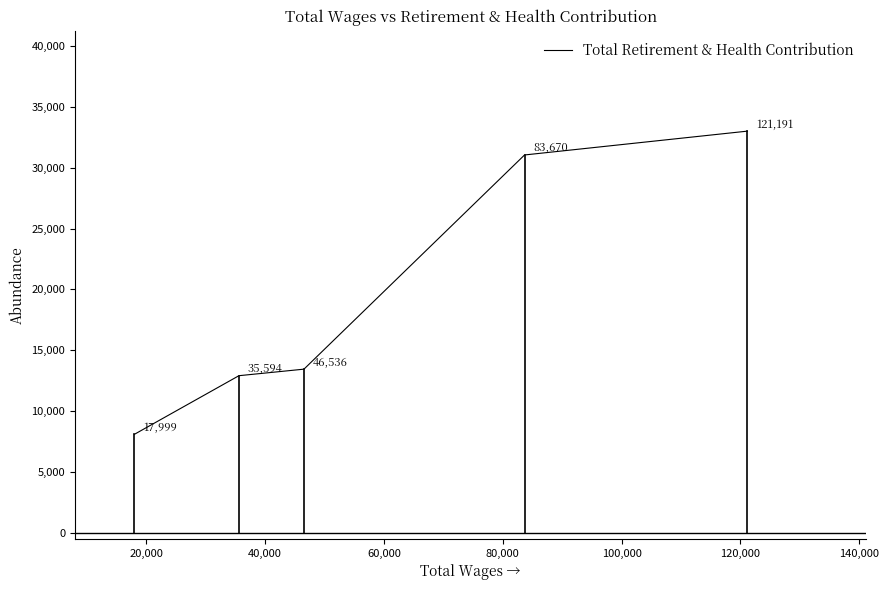

Does the chart have visible grid lines?

No